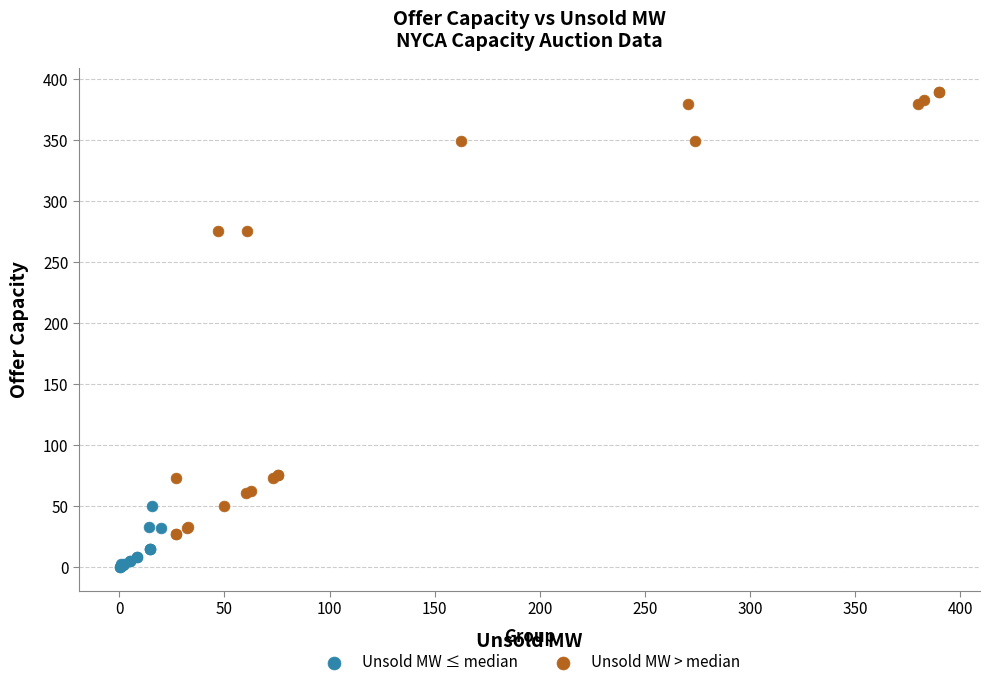

Which series contains the highest Y value?

Unsold MW > median